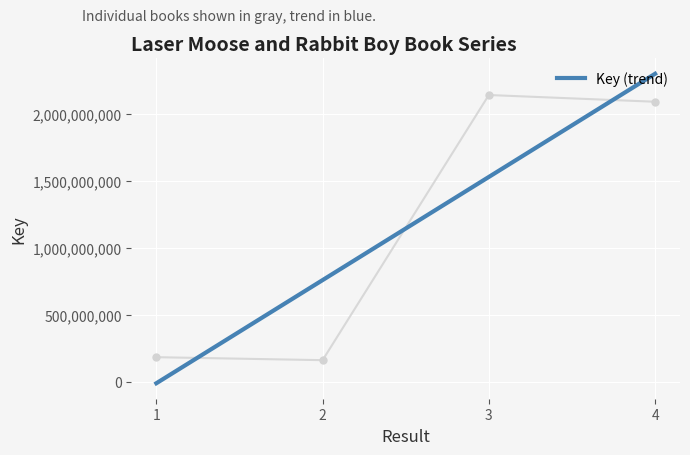

Rank the categories by value from lowest to highest.

1, 2, 3, 4